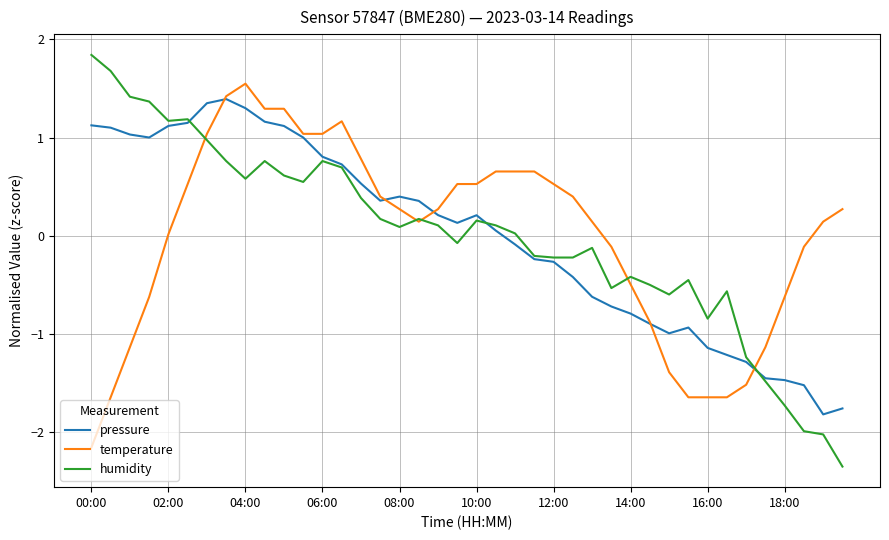

What is the highest value of the pressure series?

1.4